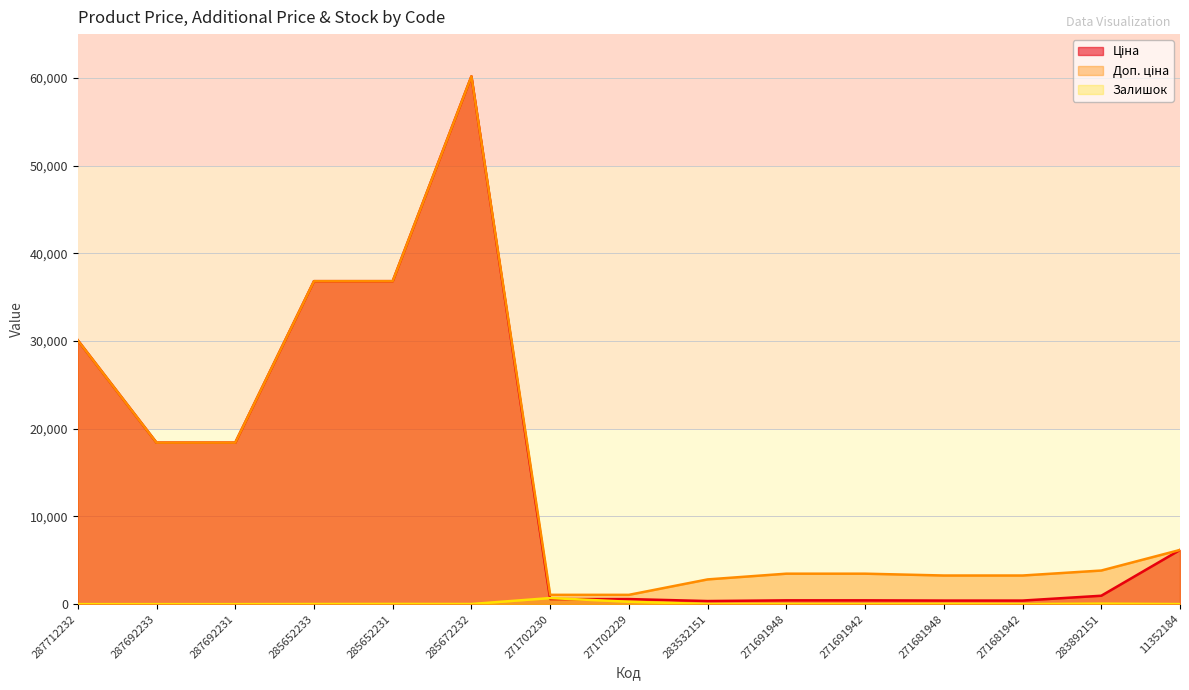

True or false: Залишок and Доп. ціна intersect in this chart.

False